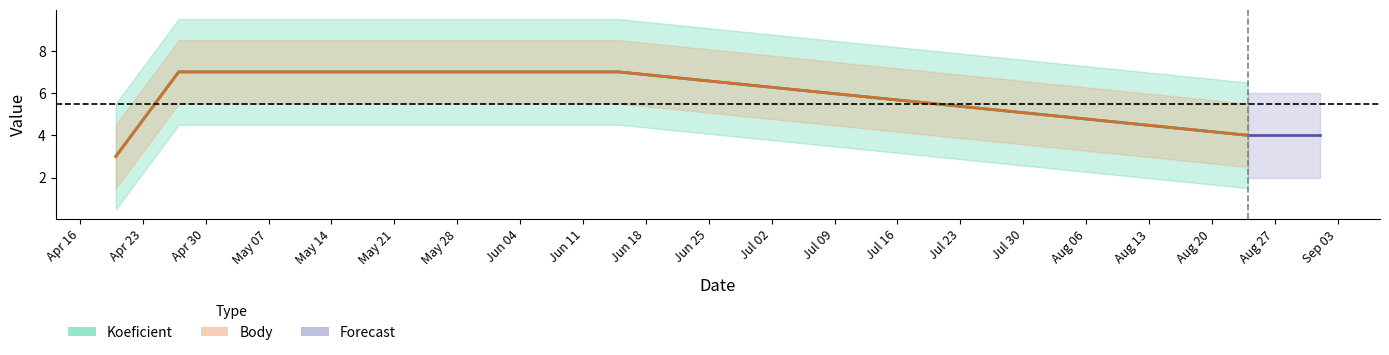

What is the label of the 4th point from the right?

2019-04-20